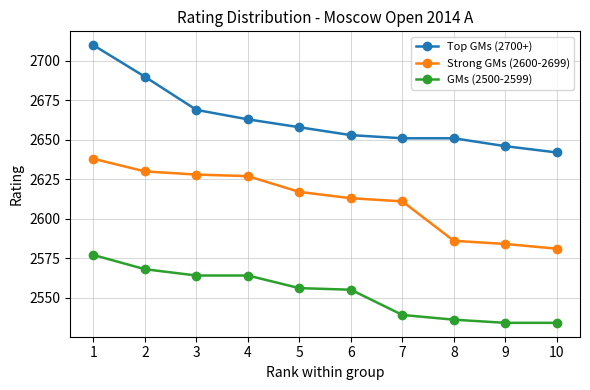

True or false: Top GMs (2700+) has a value of 1236 at 1.

False